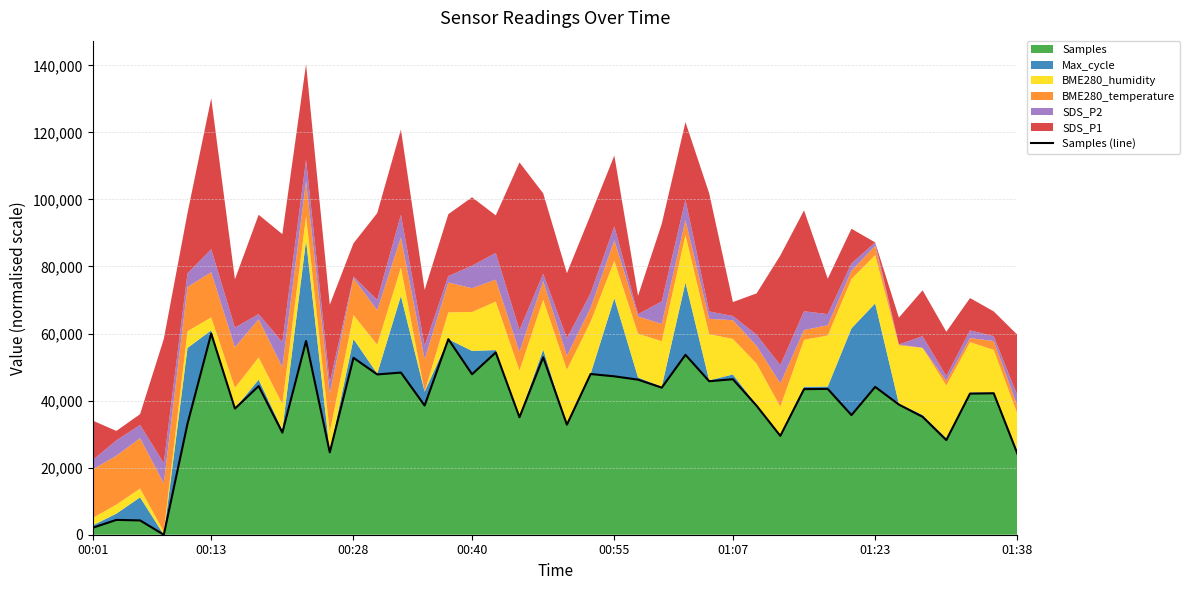

The value at 36 is 28231.0. True or false?

True